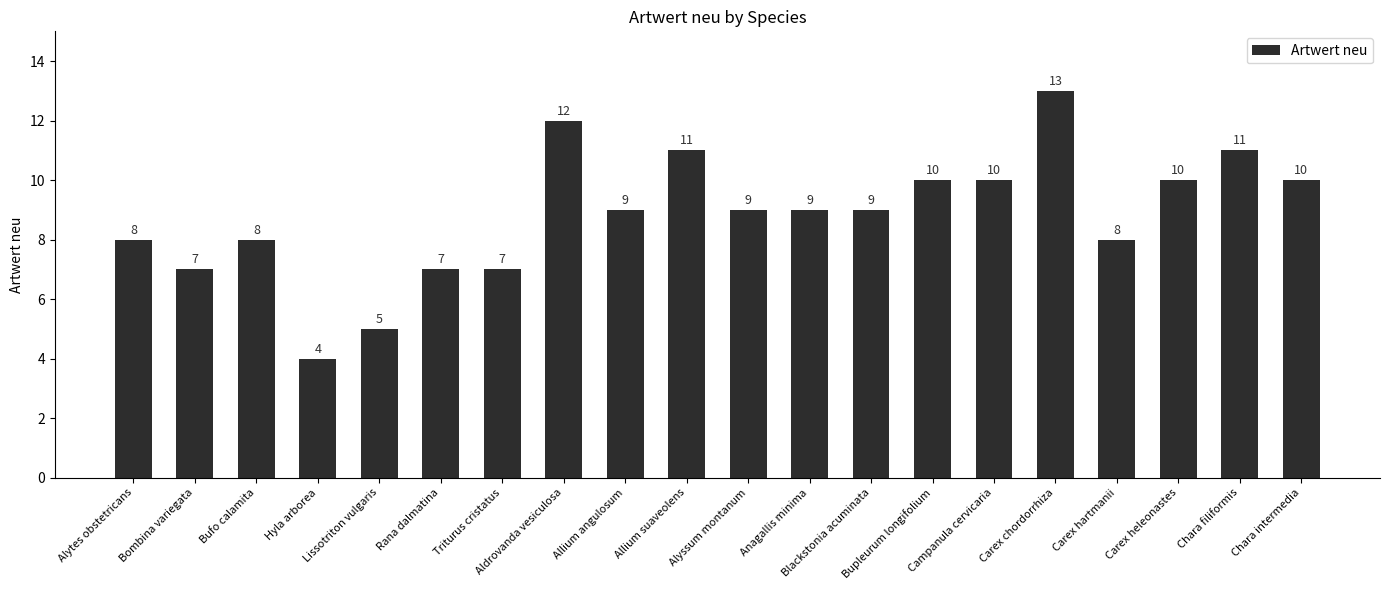

Is it true that the value at Allium suaveolens is 16?

False